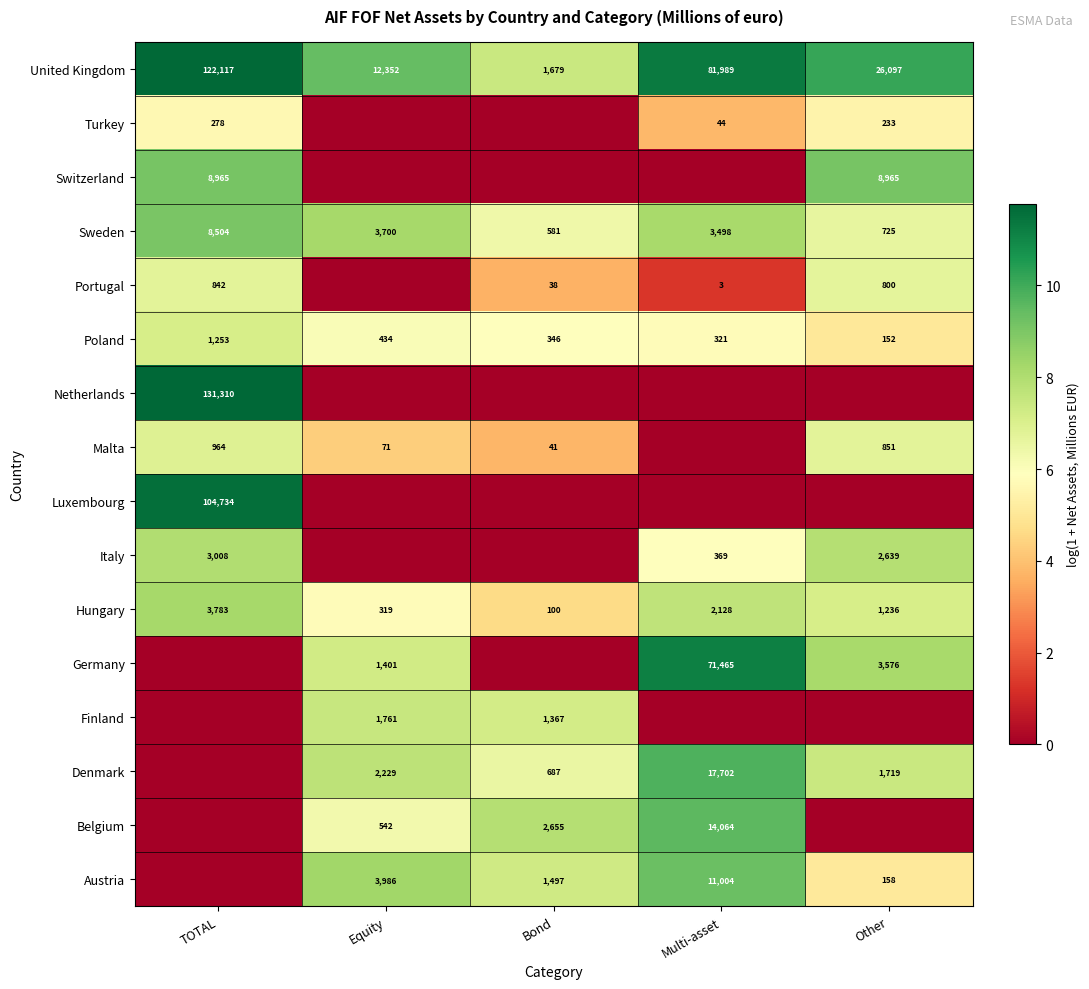

What is the total value across all series at Equity?

70.8